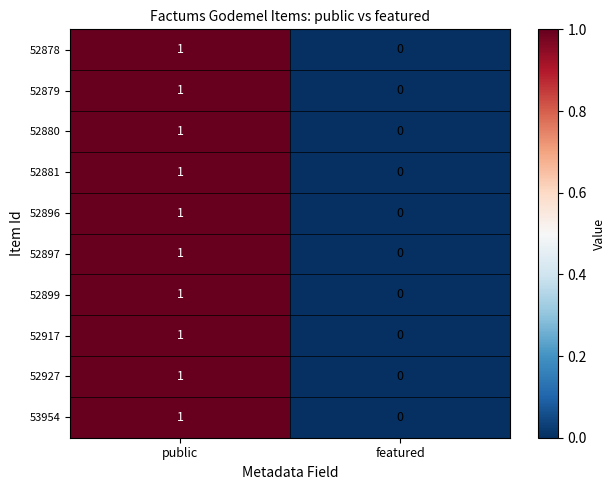

At which category is the sum across all series the highest?

public